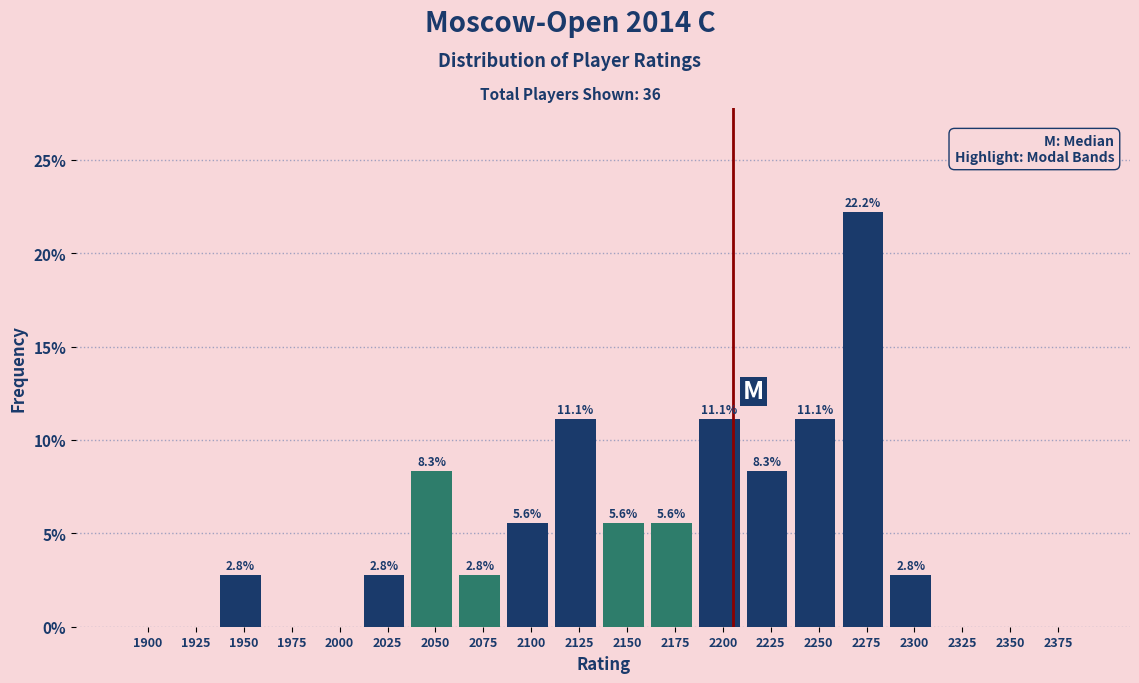

Reading right to left, transcribe all the data shown in this chart.

2375=0.0	2350=0.0	2325=0.0	2300=2.8	2275=22.2	2250=11.1	2225=8.3	2200=11.1	2175=5.6	2150=5.6	2125=11.1	2100=5.6	2075=2.8	2050=8.3	2025=2.8	2000=0.0	1975=0.0	1950=2.8	1925=0.0	1900=0.0